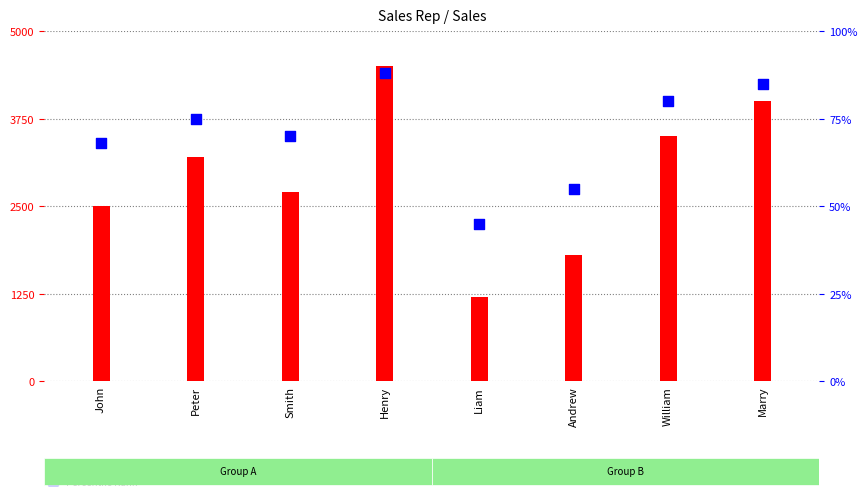

Which series reaches the maximum Y coordinate?

Sales